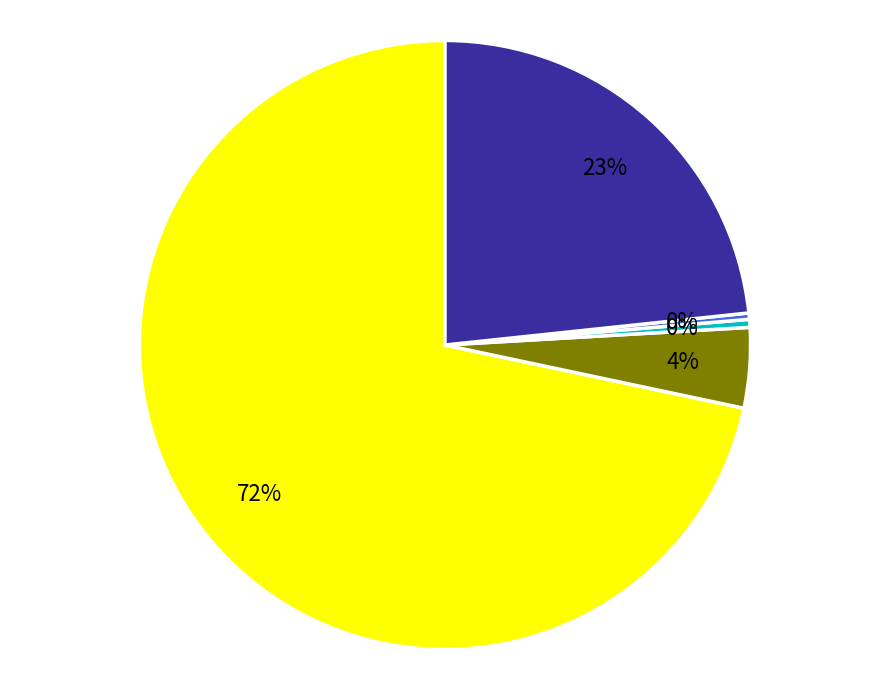

Does any single category account for the majority?

Yes